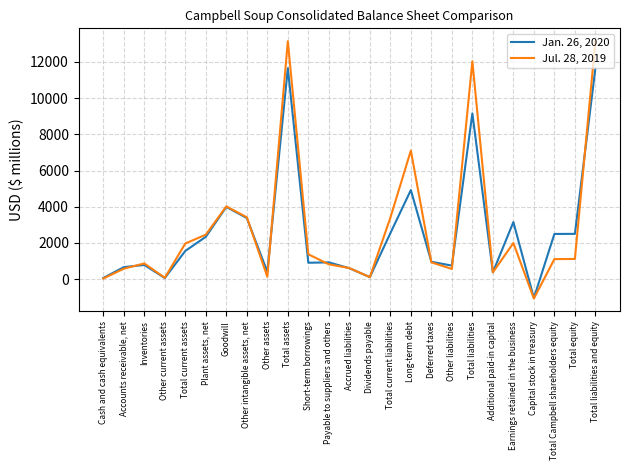

Rank the series at Other liabilities from highest to lowest value.

Jan. 26, 2020, Jul. 28, 2019